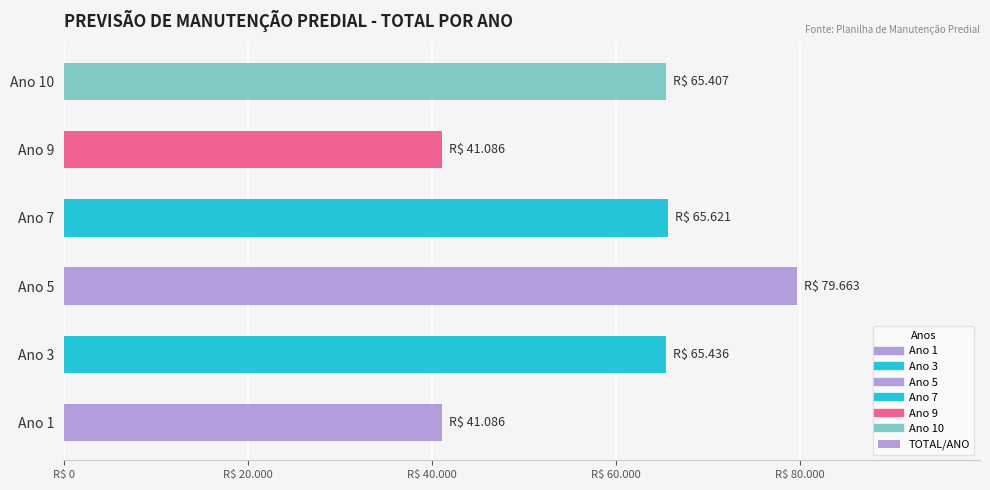

What is the sum of all values?

358299.3